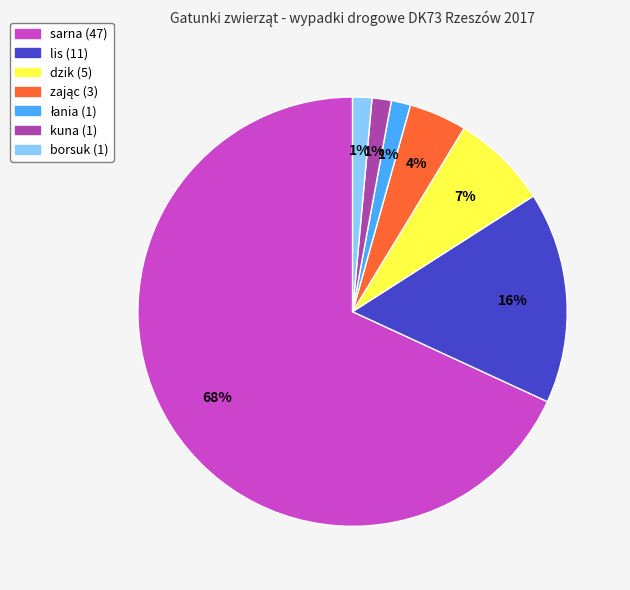

To the nearest percent, what is the average slice percentage?

14%